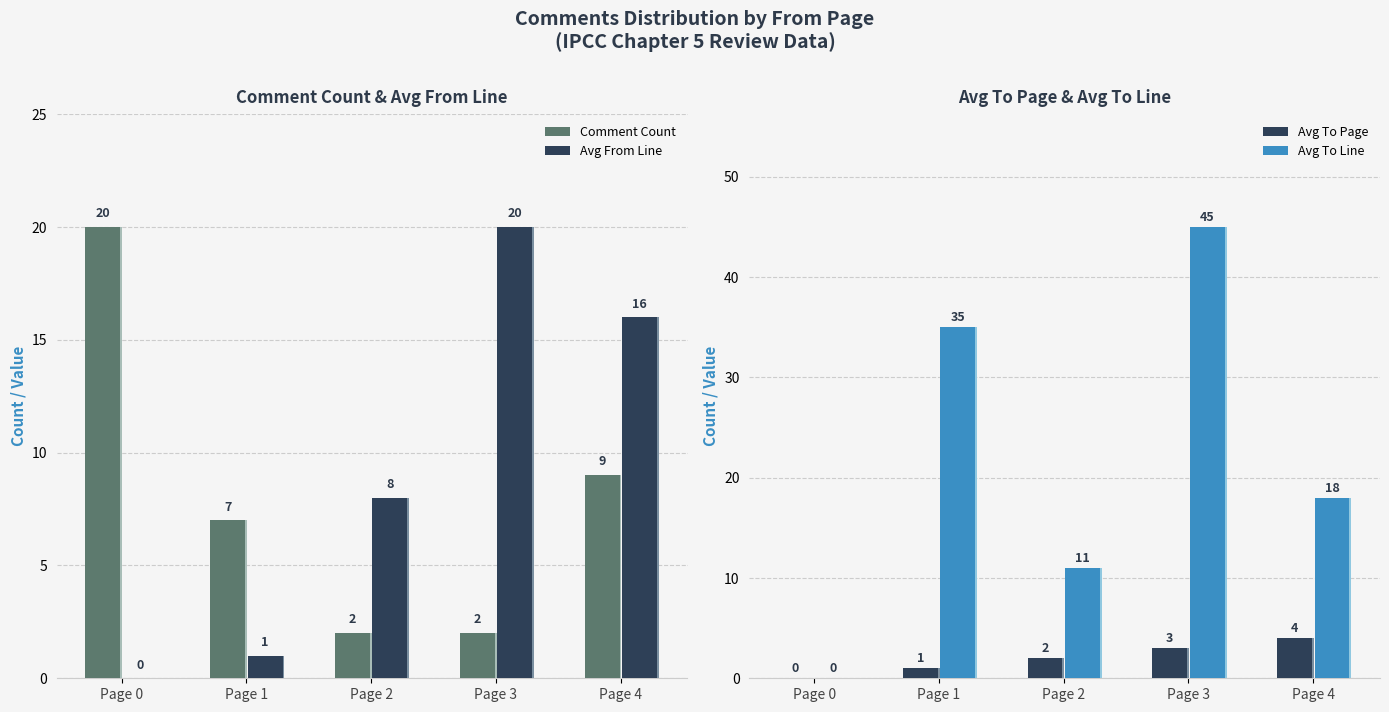

True or false: Comment Count has a value of 9 at Page 4.

True